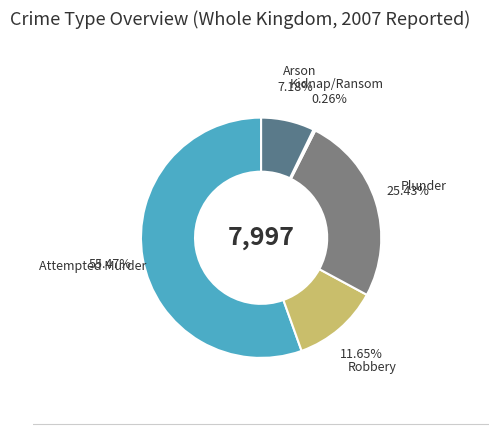

Which has a higher value, Attempted Murder or Arson?

Attempted Murder